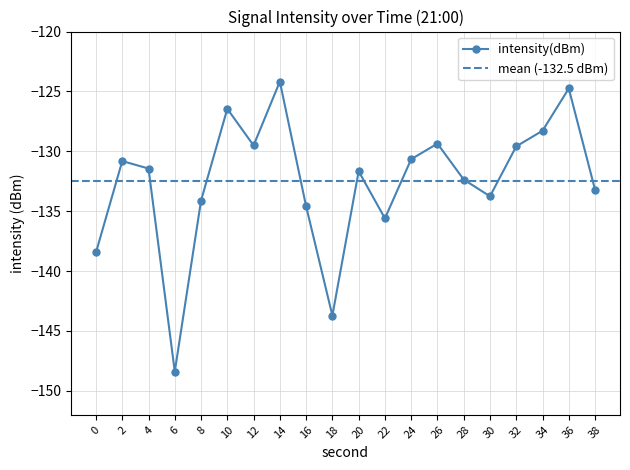

How many values are below -131?

11